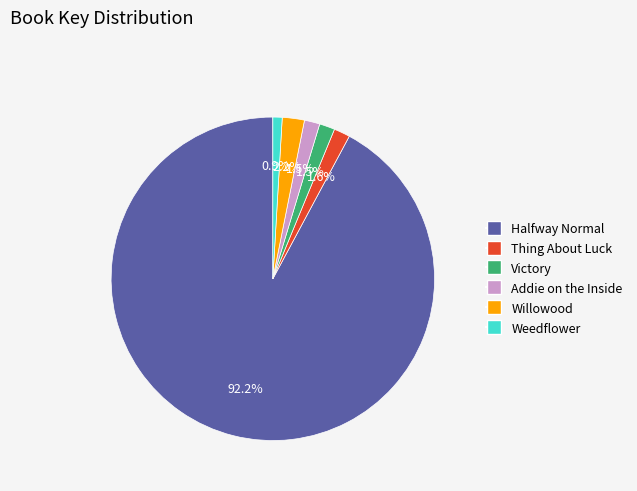

Which category has the biggest portion of the pie?

Halfway Normal